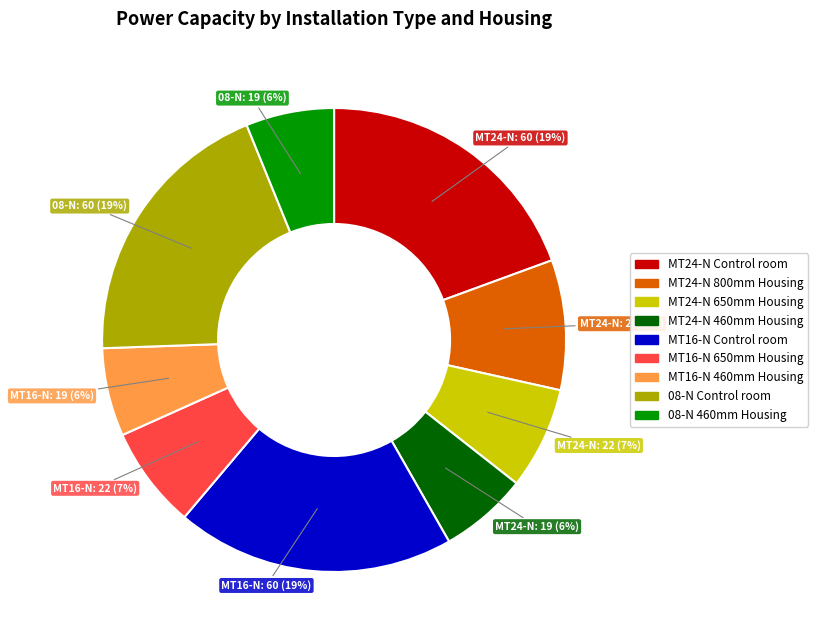

Which has a higher value, 08-N Control room or MT24-N 650mm Housing?

08-N Control room